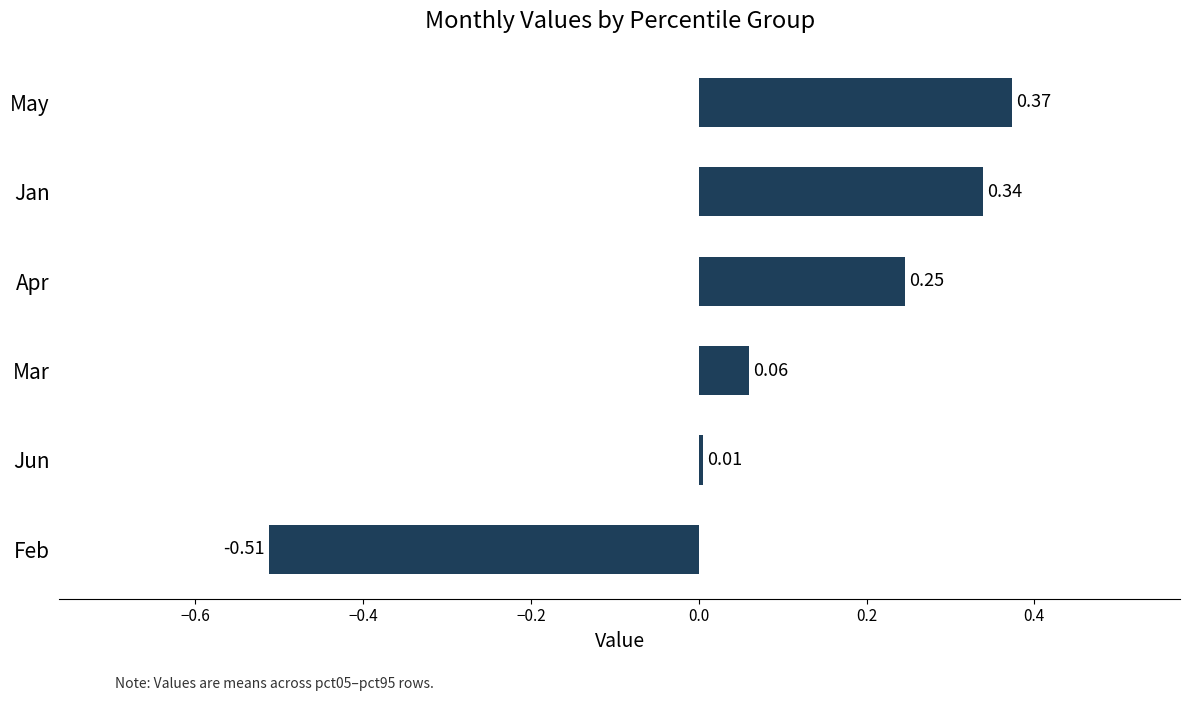

List the labels in order of value, smallest first.

Feb, Jun, Mar, Apr, Jan, May